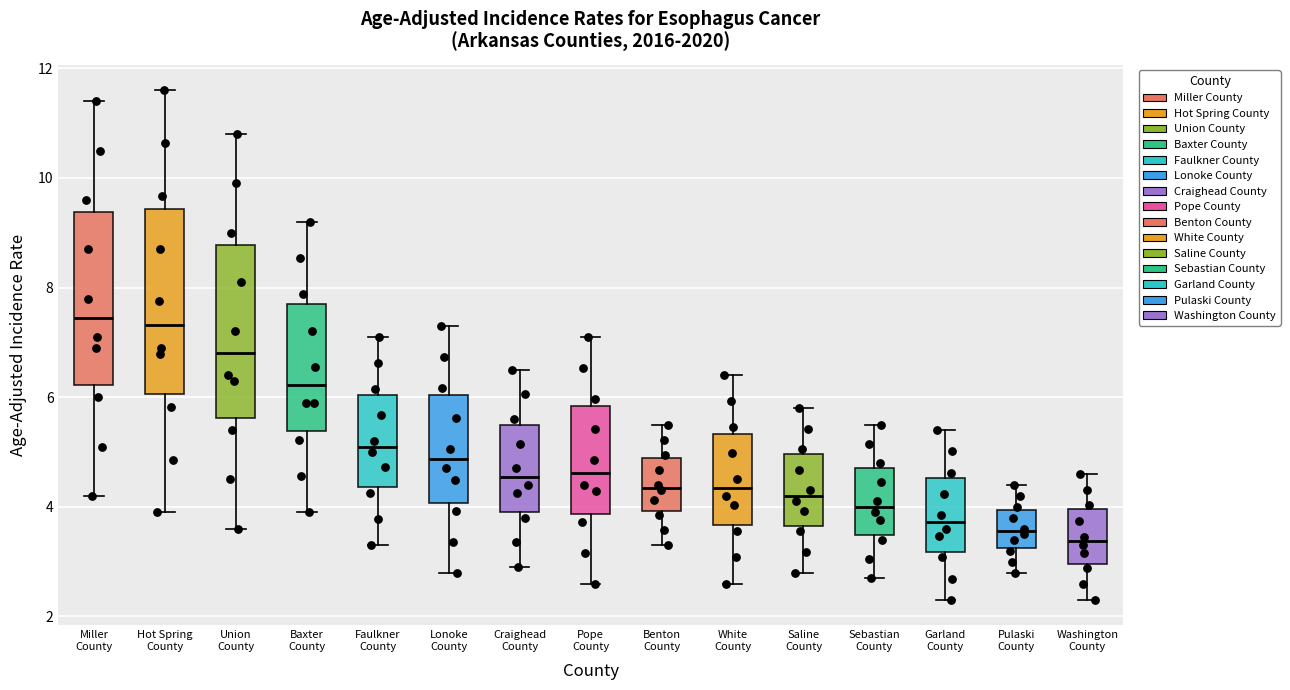

Where does the upper whisker of the box for Hot Spring County end on the y-axis? The values are not printed on the chart, so give them approximately, as read against the axis.

11.6